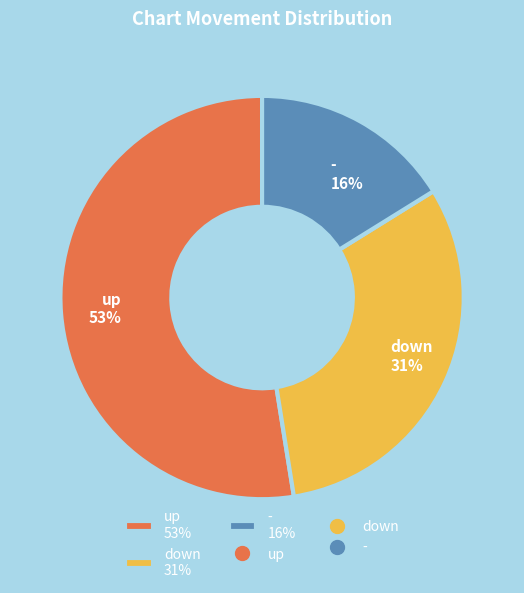

Rank the categories by value from highest to lowest.

up, down, -